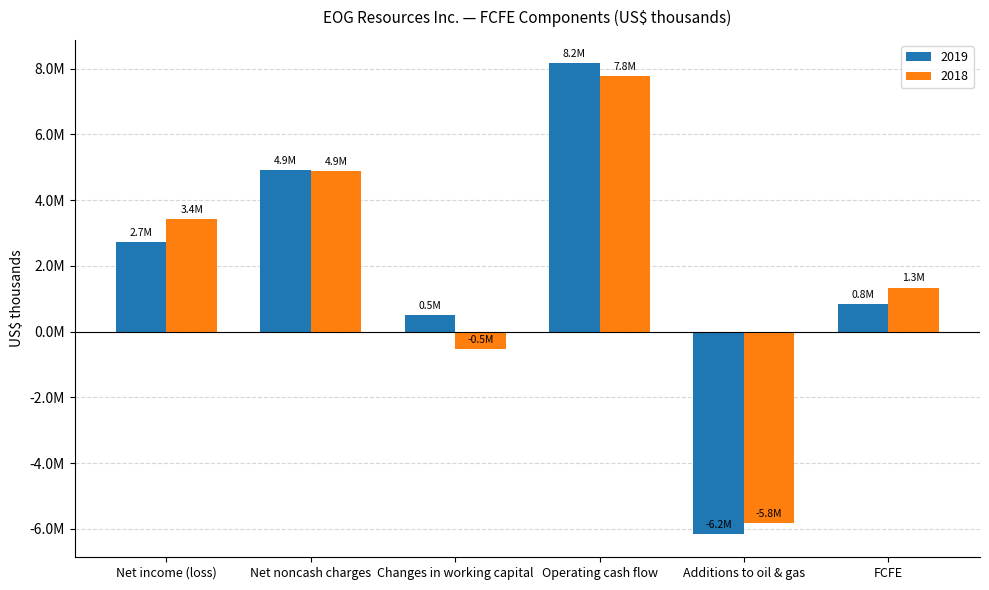

Which category has the lowest value across all series?

Additions to oil & gas